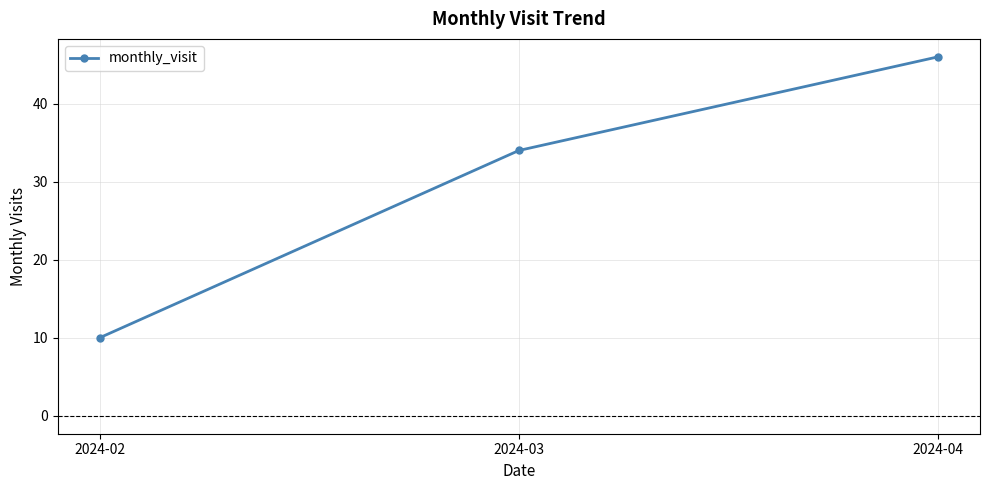

What is the ratio of the value at 2024-03 to the value at 2024-02?

3.4